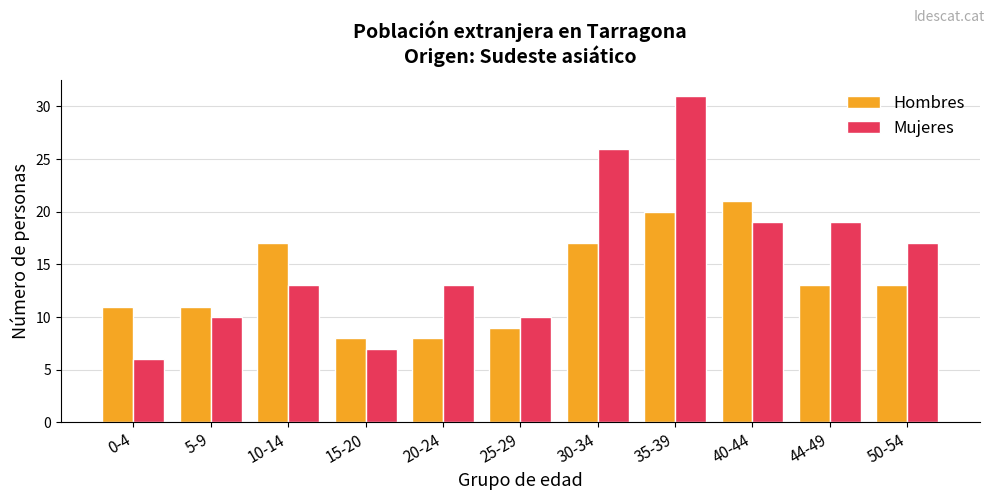

Rank the series at 10-14 from highest to lowest value.

Hombres, Mujeres